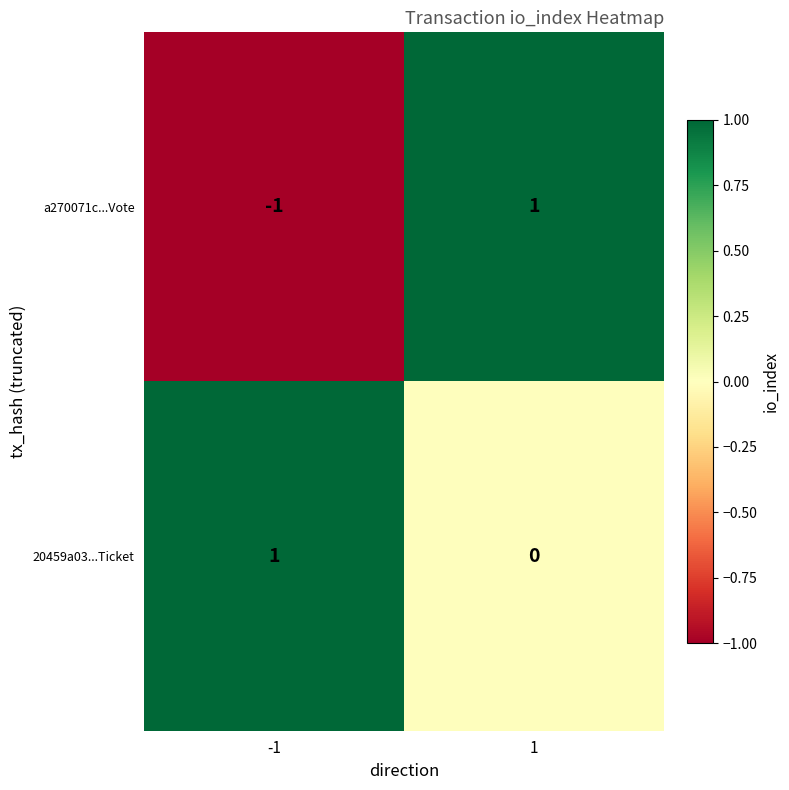

Is it true that 20459a03...Ticket equals 0 at 1?

True